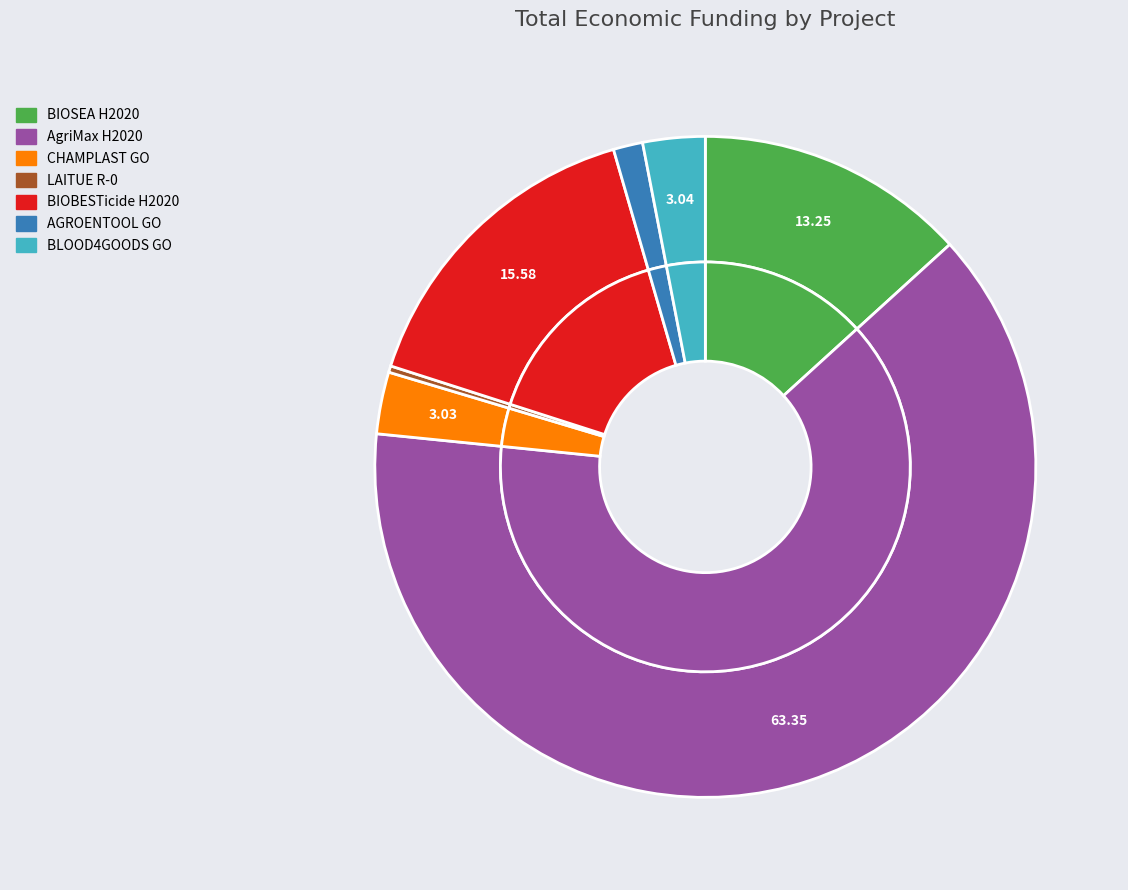

True or false: CHAMPLAST GO accounts for 3% of the total.

True